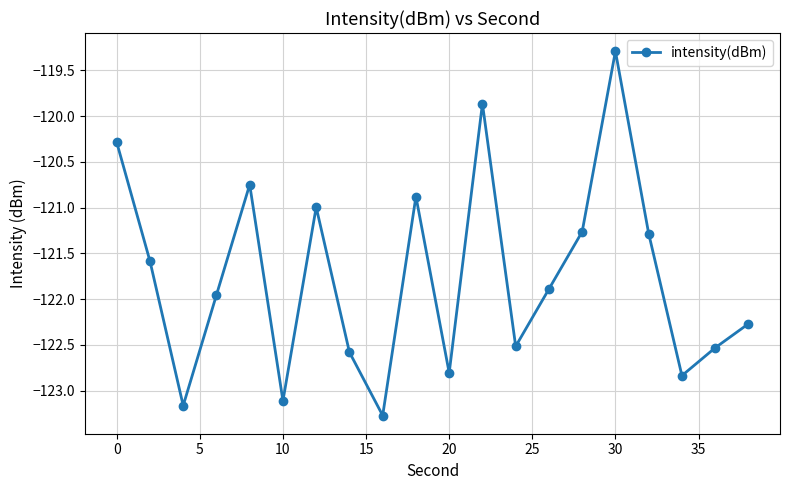

What is the sum of all values?

-2435.1